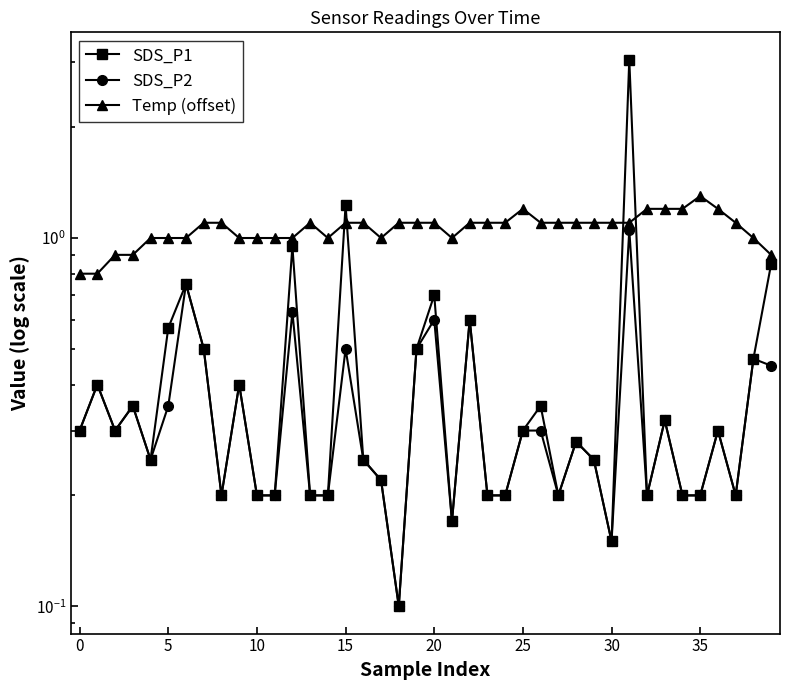

Where do SDS_P1 and Temp (offset) first cross each other?

14 and 15